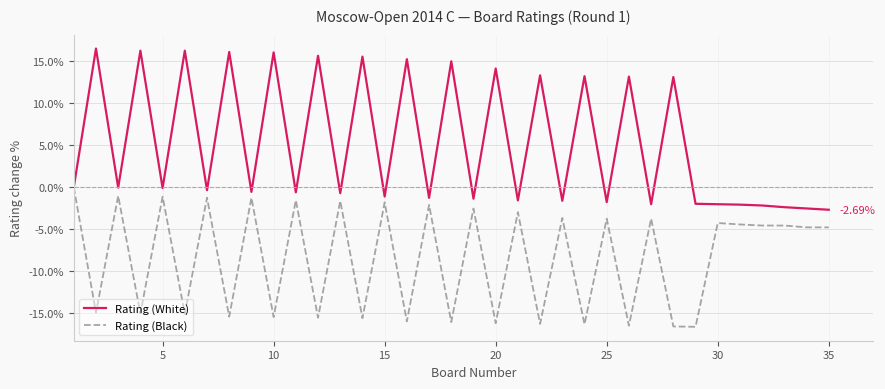

In Rating (White), how many points are lower than both neighbors (excluding endpoints)?

13